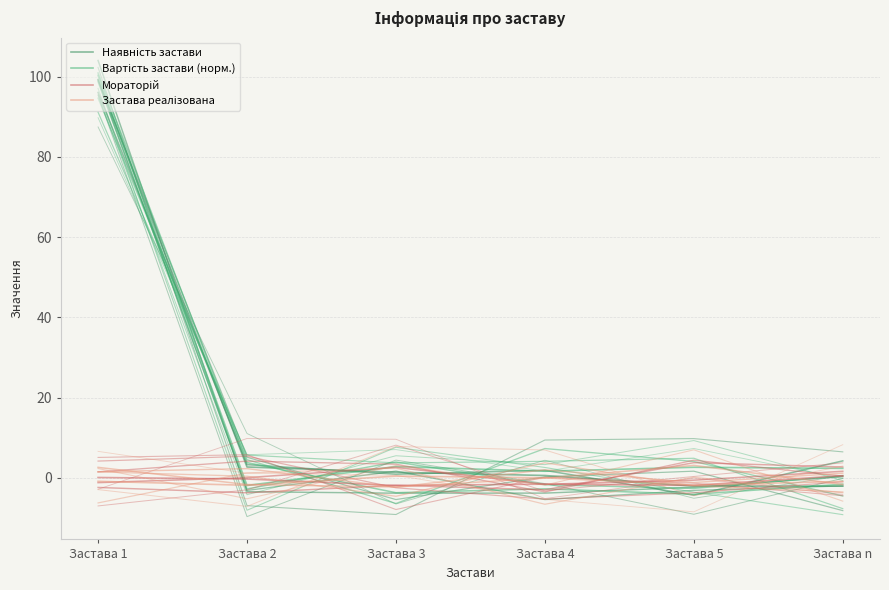

What is the average value of the Застава реалізована series?

-0.8